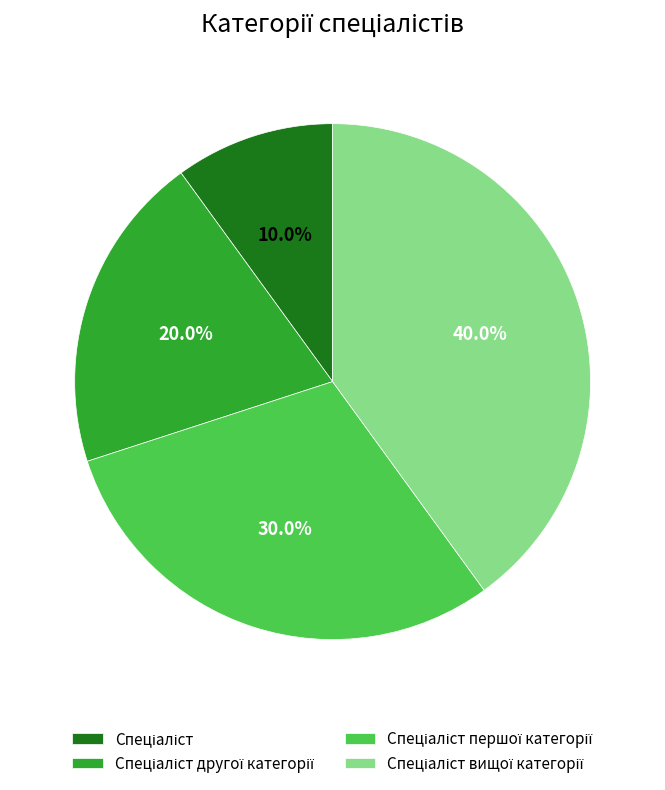

How many segments does this pie chart have?

4